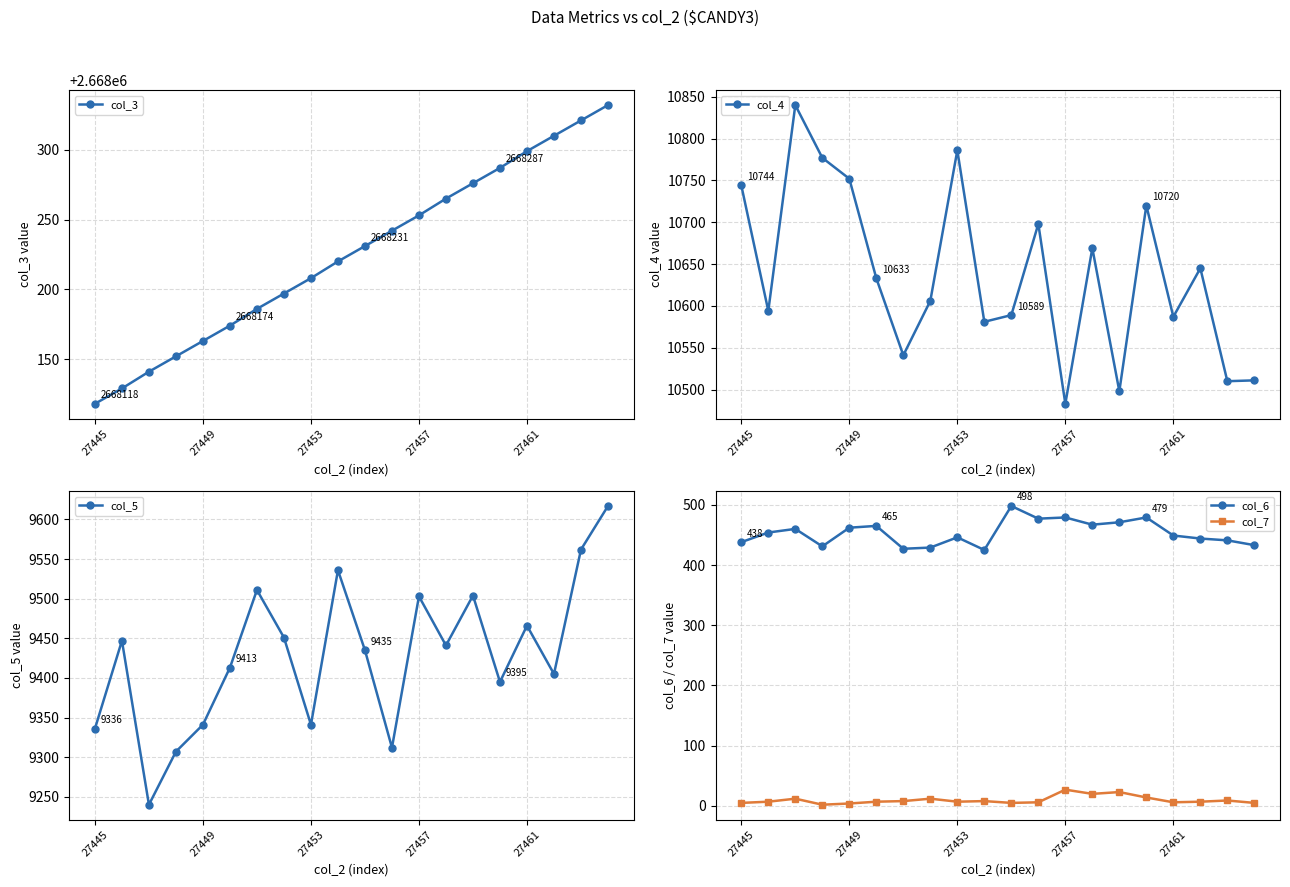

Is it true that col_6 equals 446 at 27453?

True